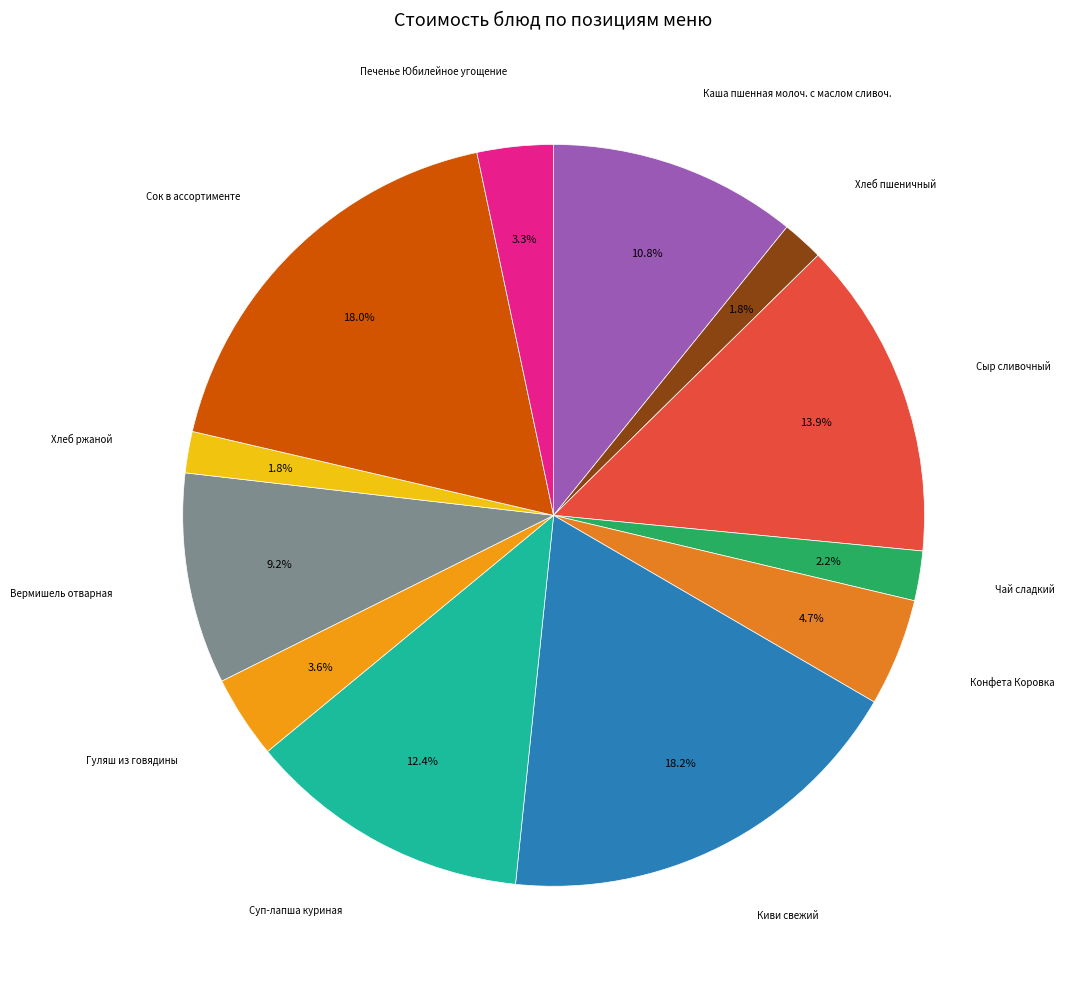

Does any single category account for the majority?

No